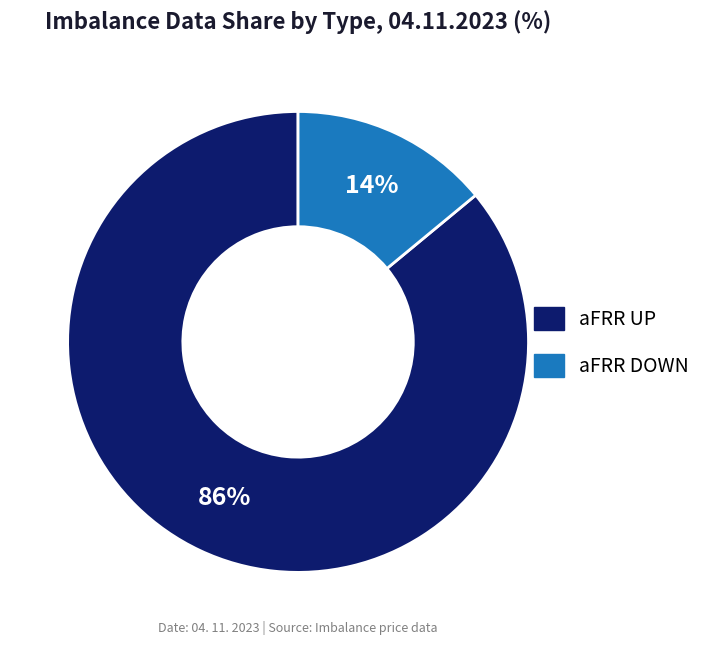

To the nearest percent, what is the difference between the largest and smallest slice percentages?

72%